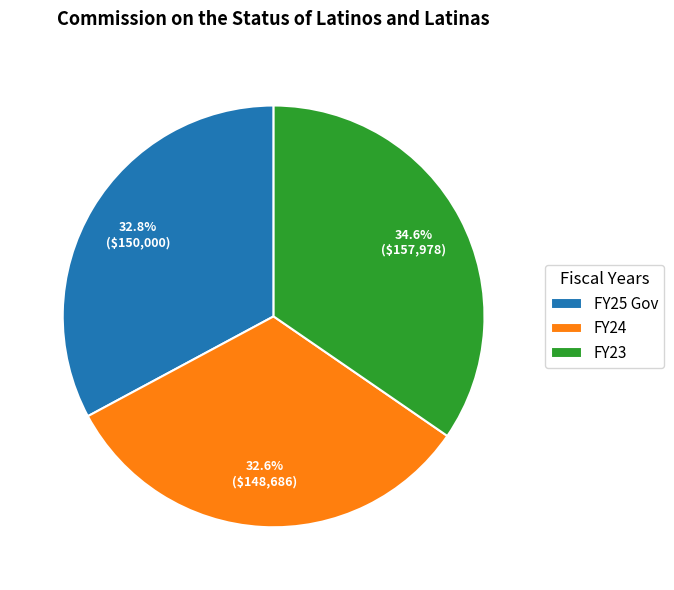

Approximately how many times larger is the value at FY25 Gov compared to FY23?

0.9